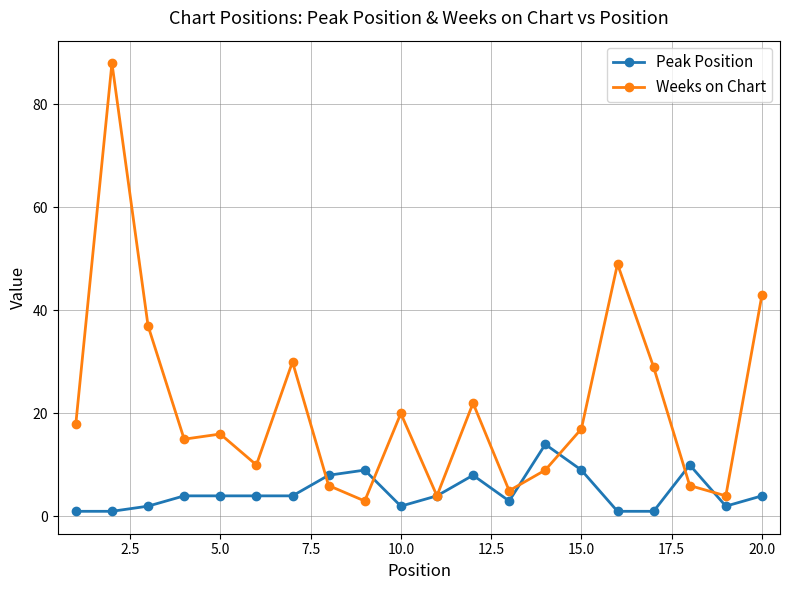

Rank the series by their maximum value, from highest to lowest.

Weeks on Chart, Peak Position